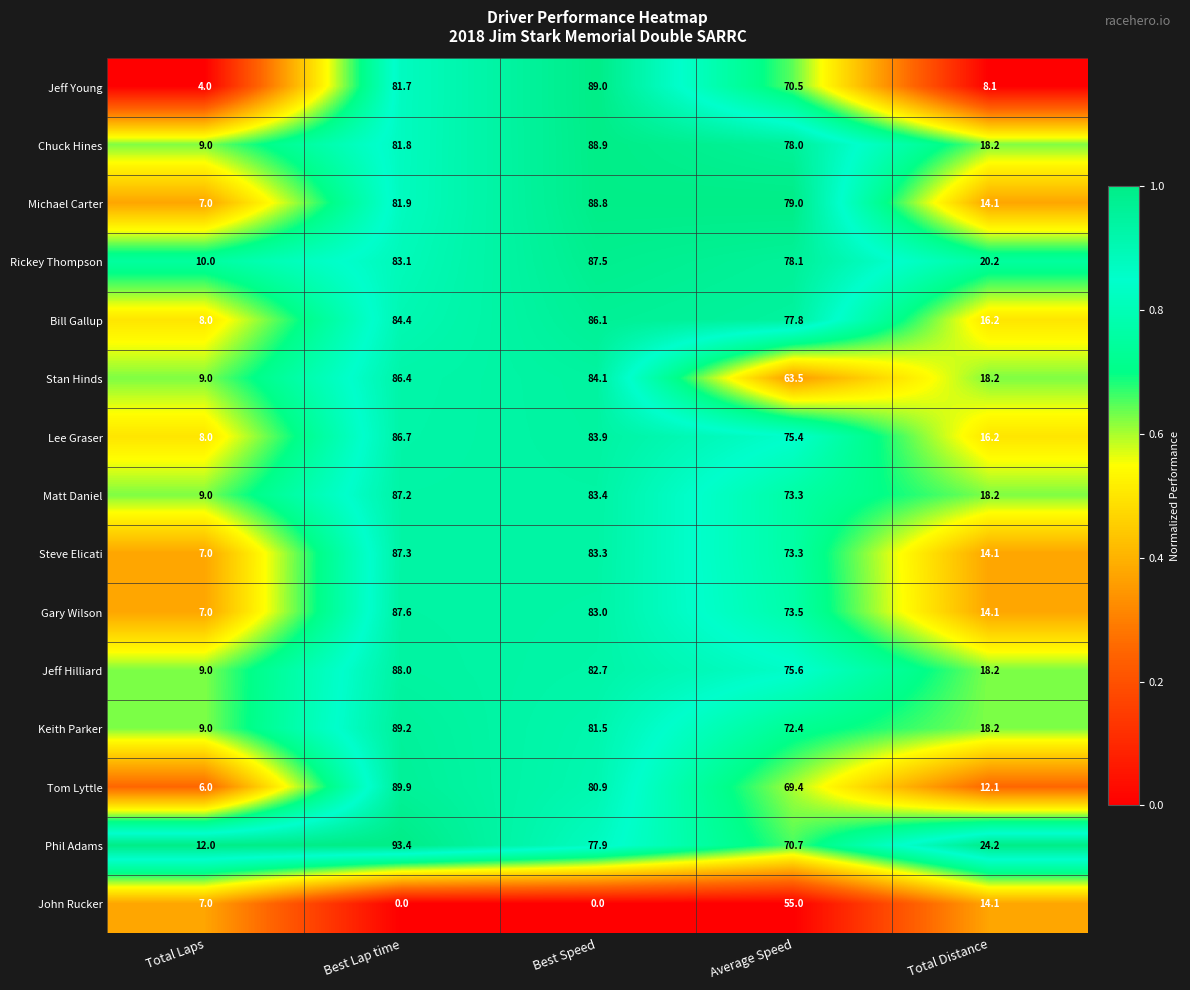

What is the difference between the Tom Lyttle values at Average Speed and Best Lap time?

20.5